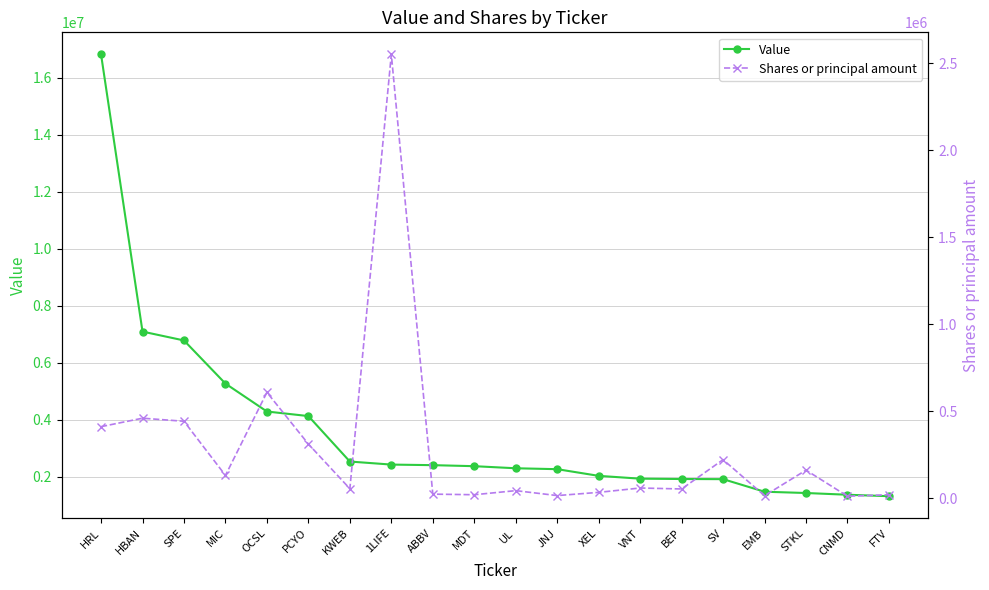

Does the chart have visible grid lines?

Yes